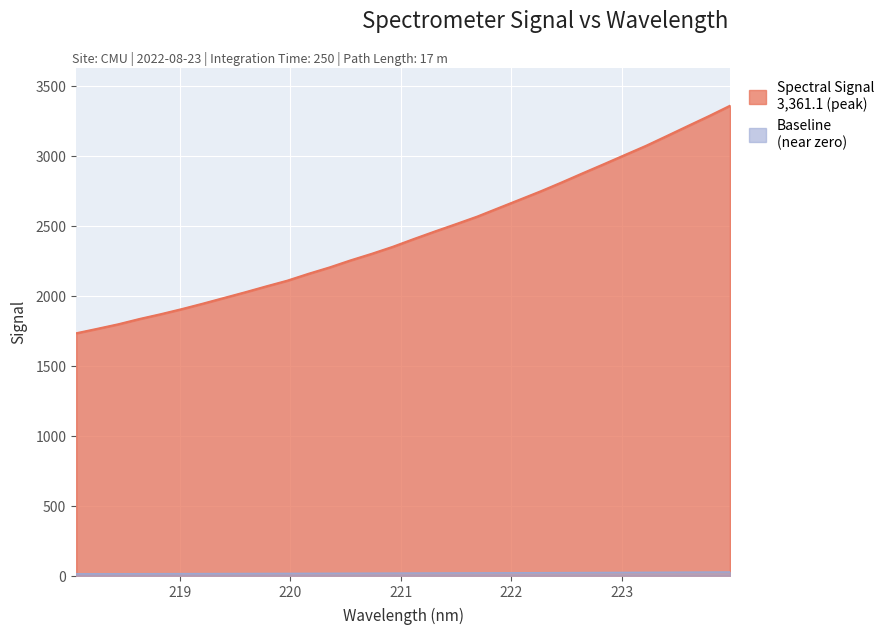

What is the difference between the values at 223.5987 and 223.0264?

208.1